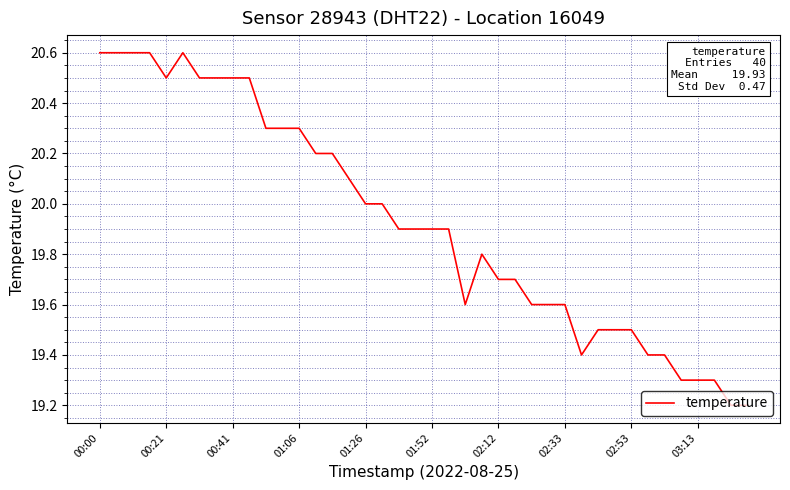

What is the smallest value displayed?

19.2